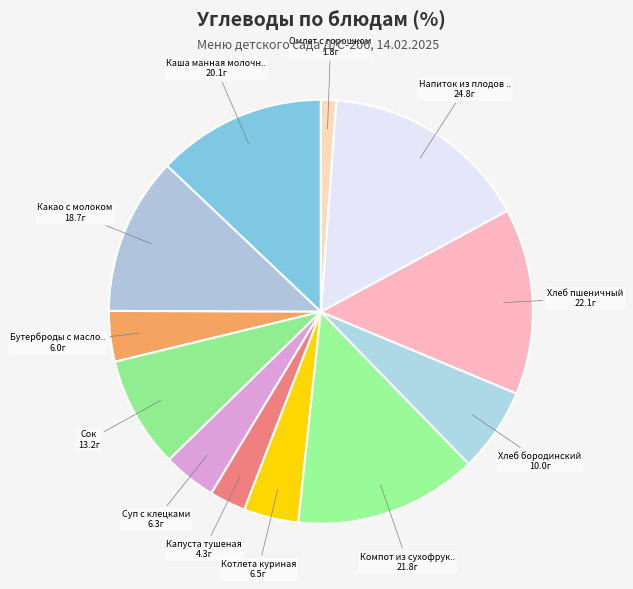

Count the number of slices in the pie.

12